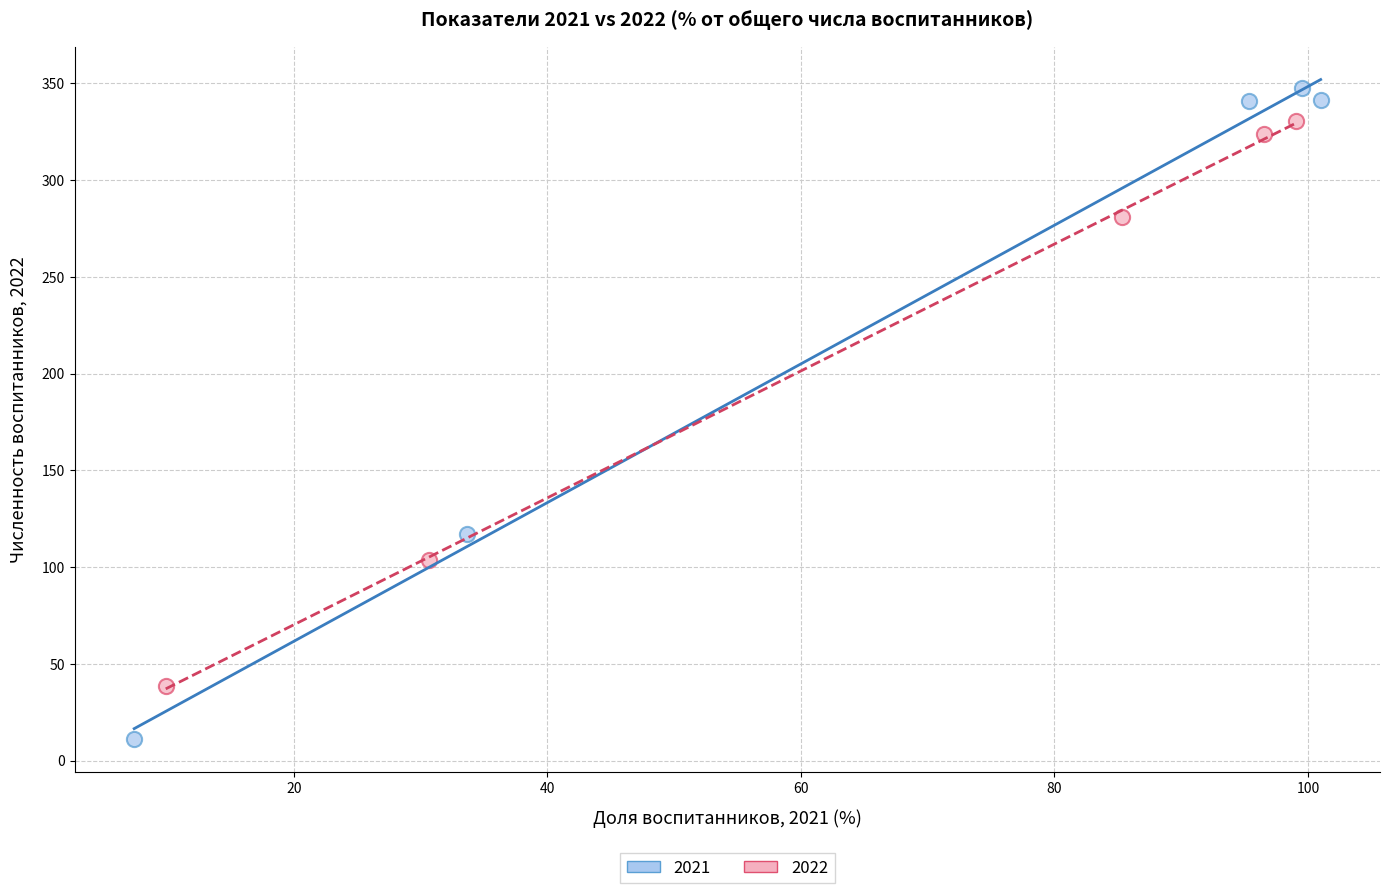

Which series has the widest spread of Y values?

2021